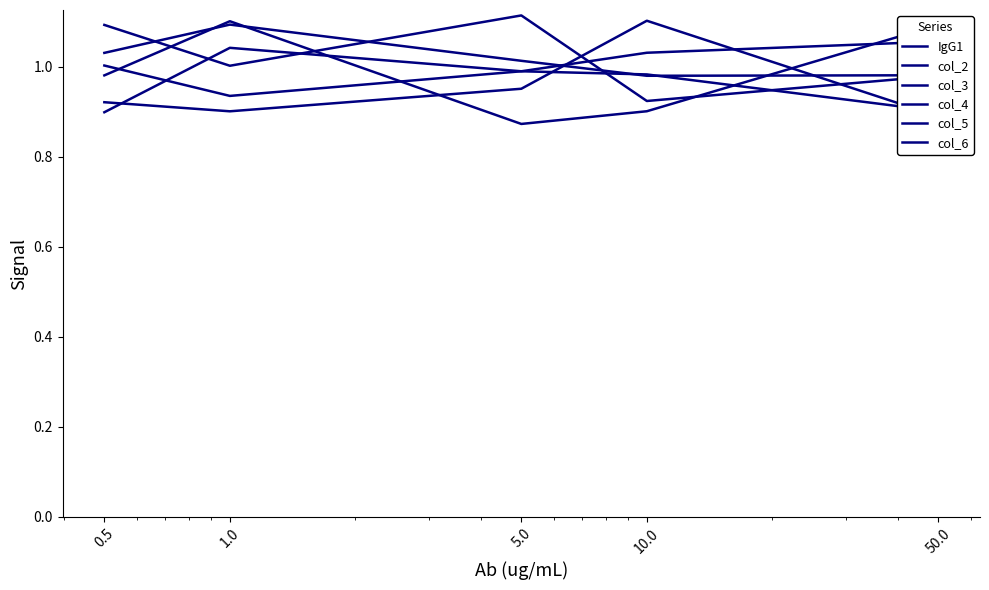

Is it true that col_2 equals 0.9 at 50.0?

True